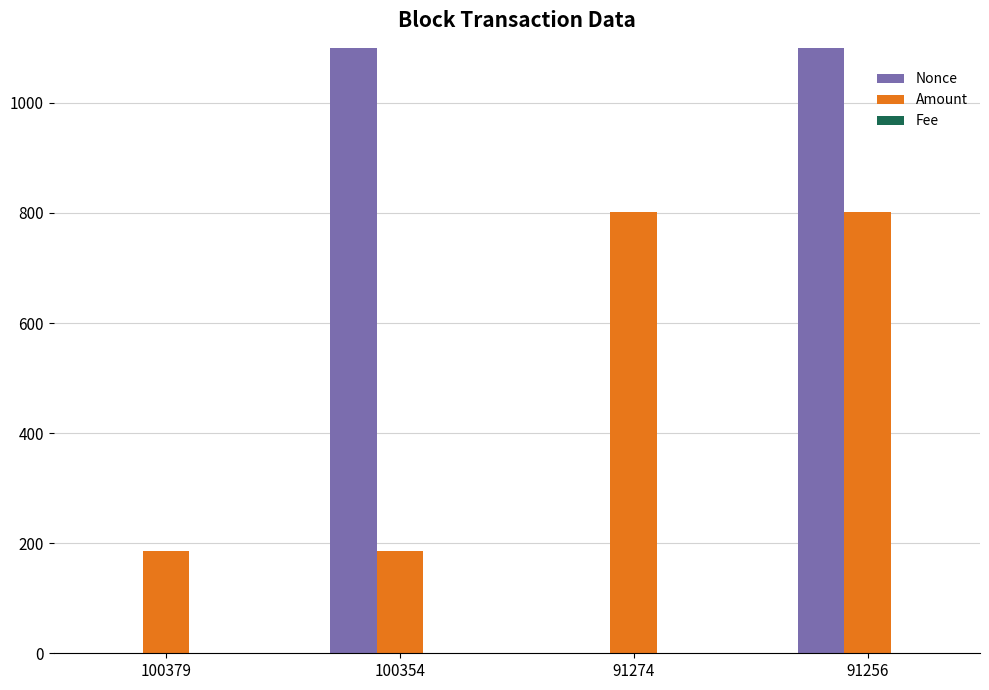

List the series in order of their peak value, highest first.

Nonce, Amount, Fee